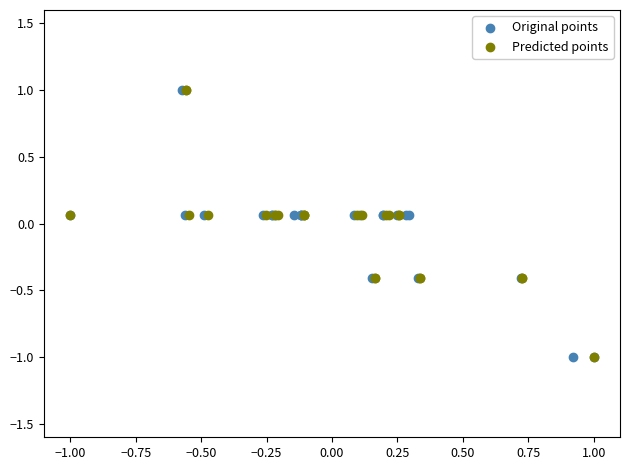

What are all the series names shown in the legend?

Original points, Predicted points